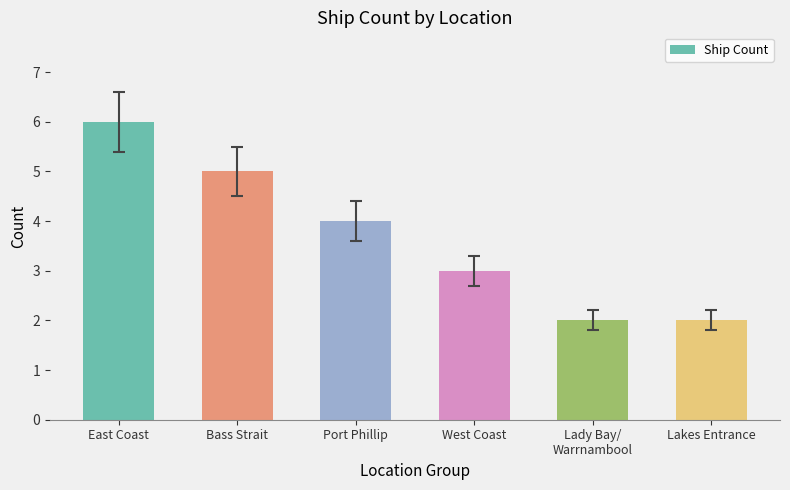

How many data points does each series have?

6